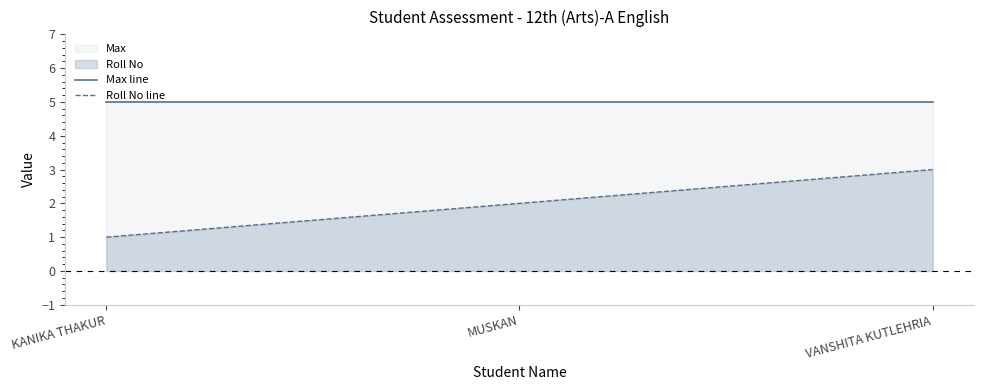

Is the value of Max line at KANIKA THAKUR greater than the value of Roll No line at MUSKAN?

Yes